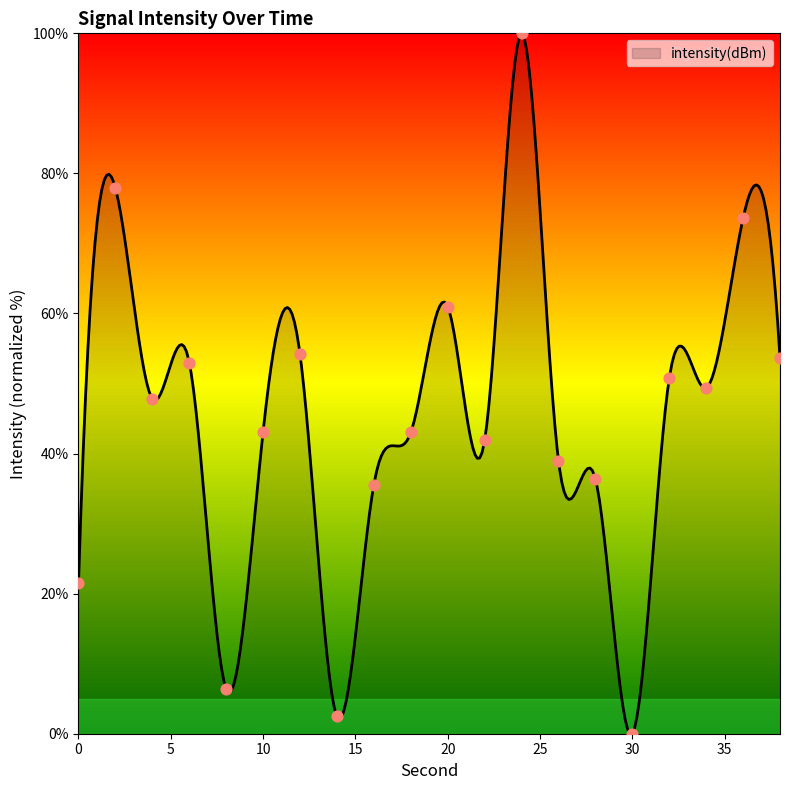

Between 10 and 0, which is larger?

10